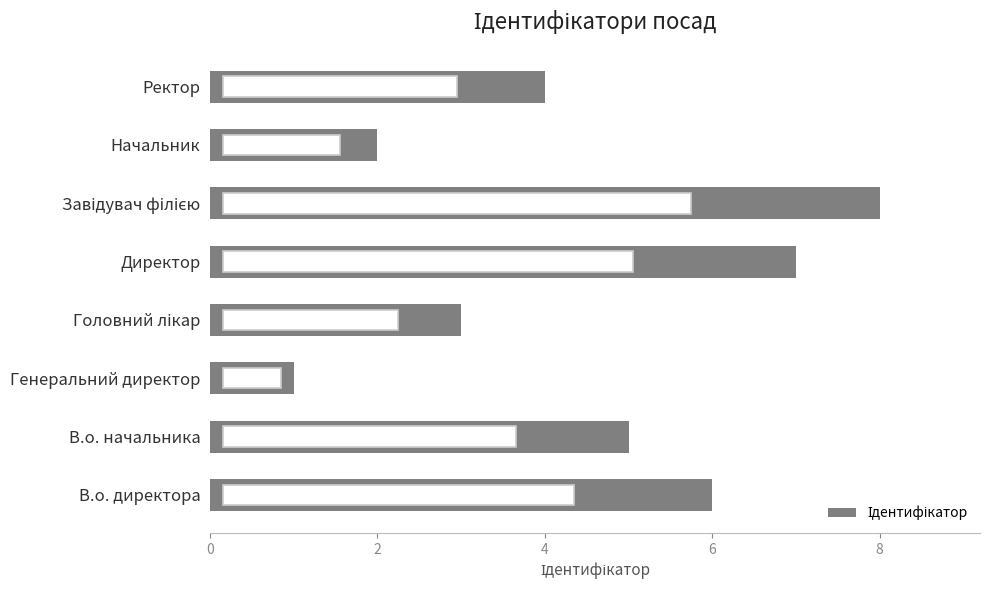

How many values are between 3 and 7?

5